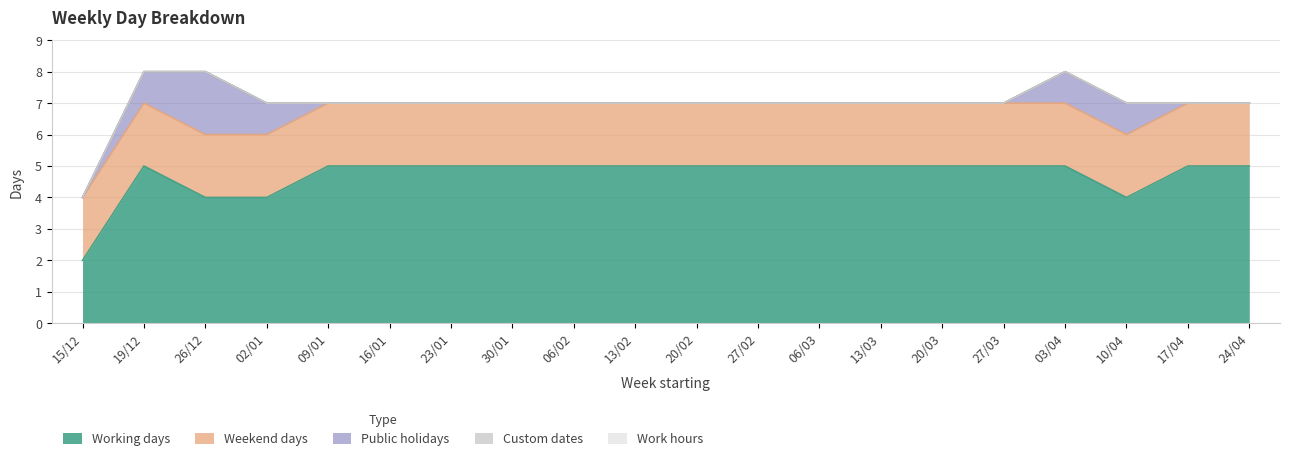

What are all the series names shown in the legend?

Working days, Weekend days, Public holidays, Custom dates, Work hours